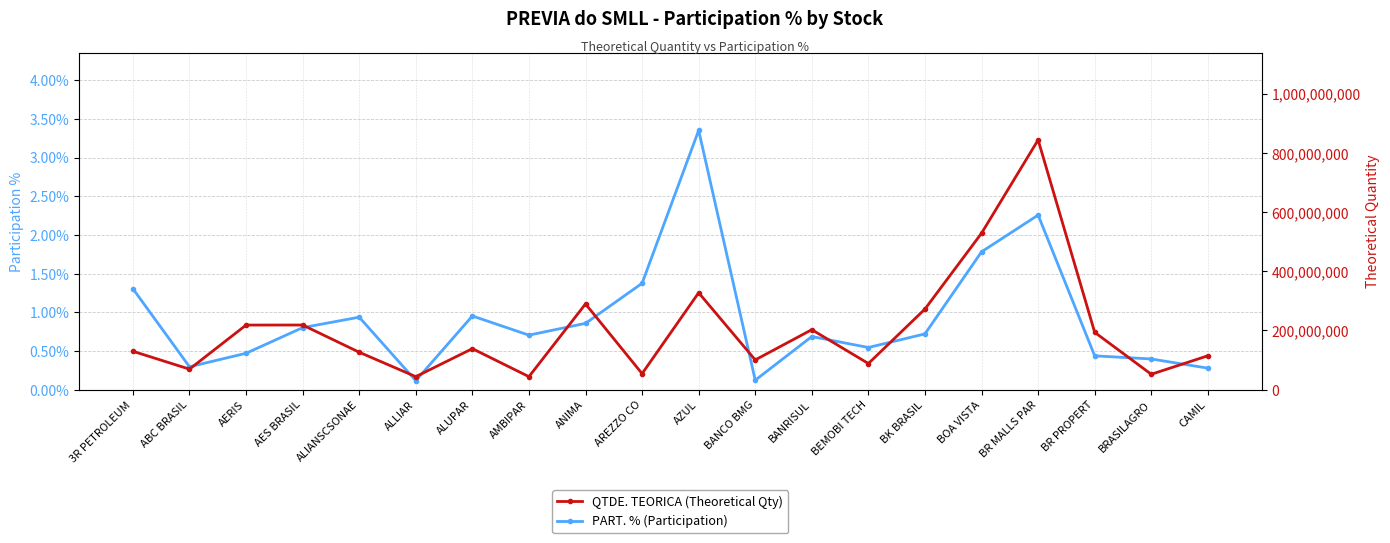

Which series has the largest range (max minus min)?

QTDE. TEORICA (Theoretical Qty)